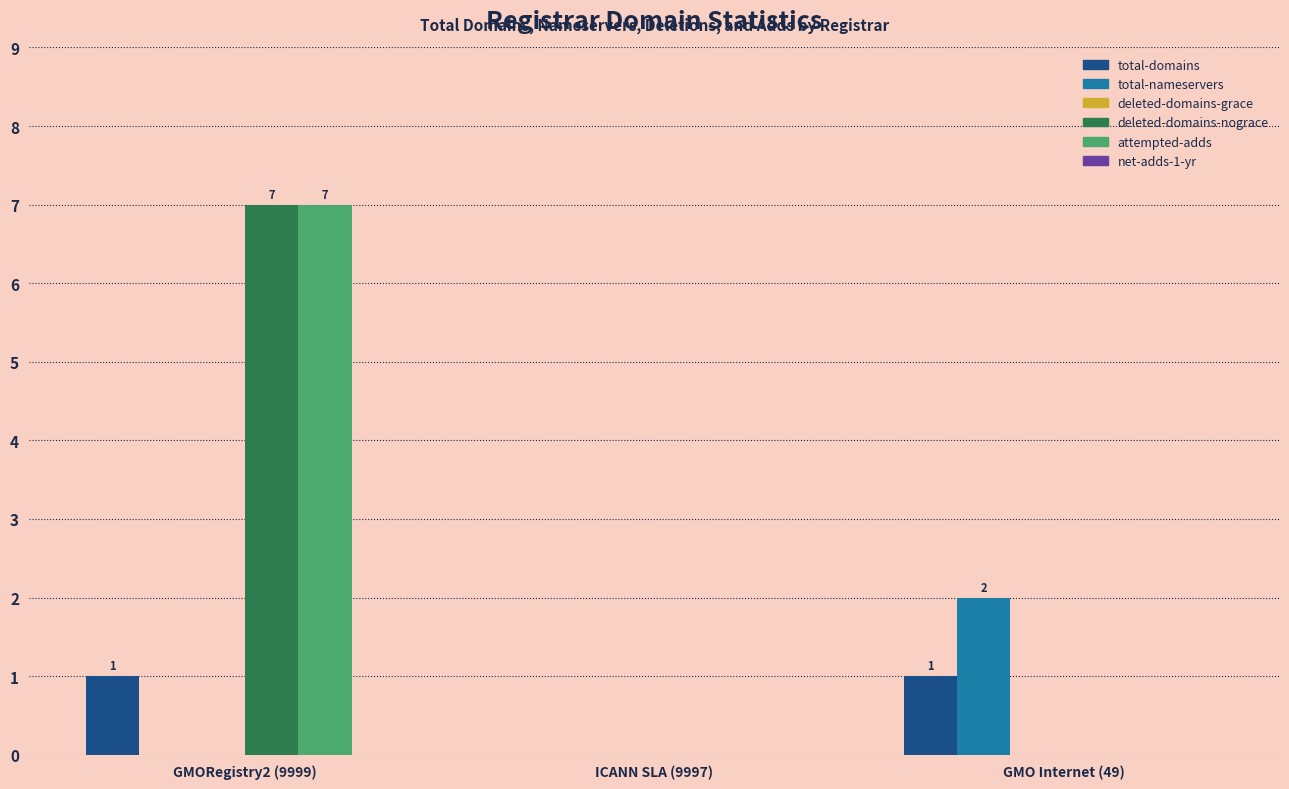

Is it true that attempted-adds equals 10 at GMORegistry2 (9999)?

False